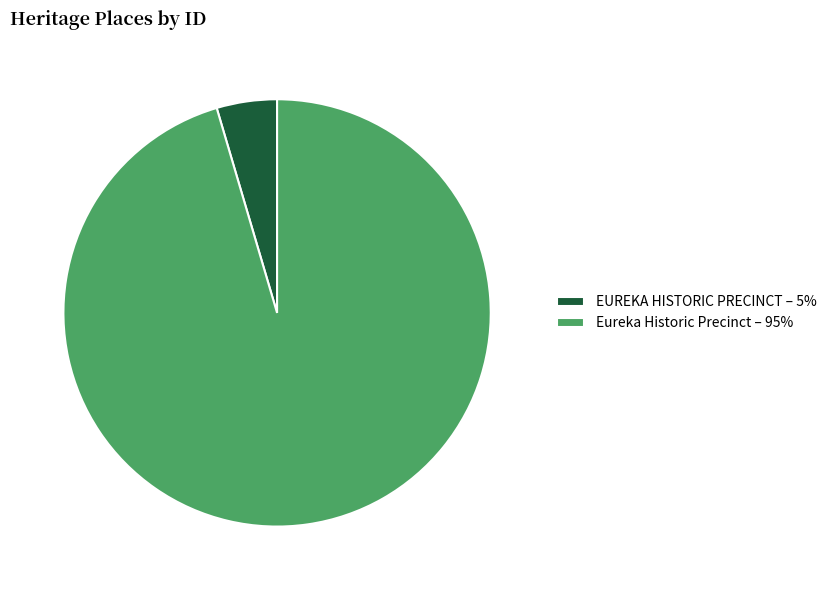

Which has a higher value, Eureka Historic Precinct – 95% or EUREKA HISTORIC PRECINCT – 5%?

Eureka Historic Precinct – 95%